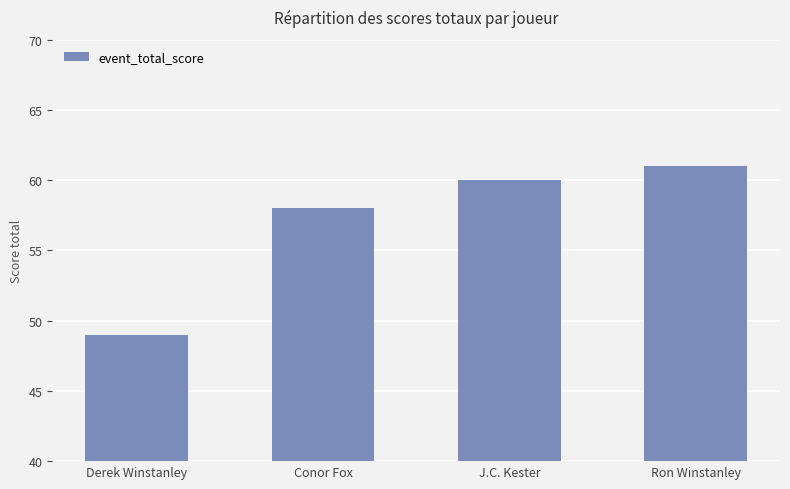

How many bars are there in total?

4